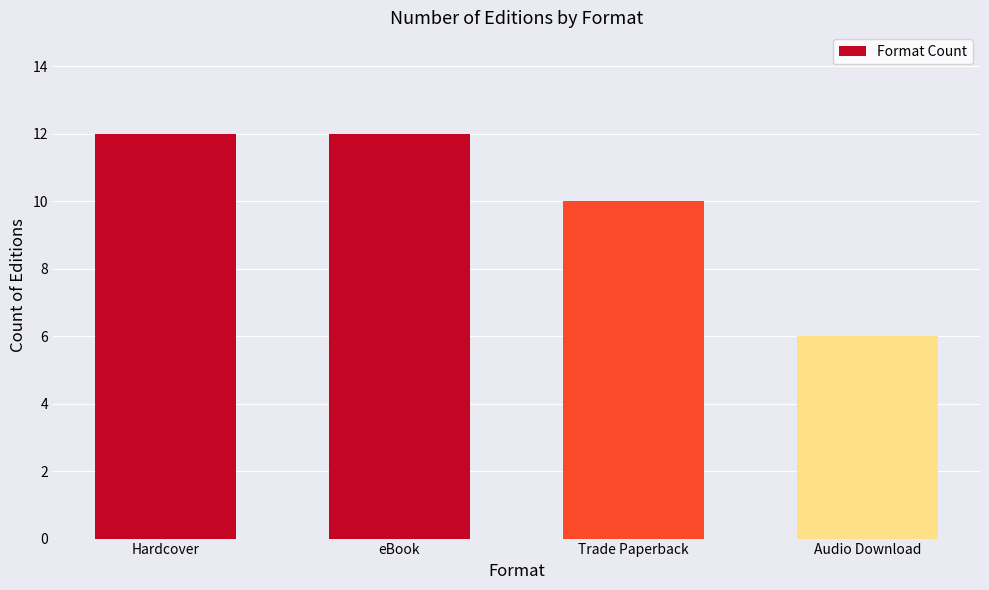

What is the minimum value shown in the chart?

6